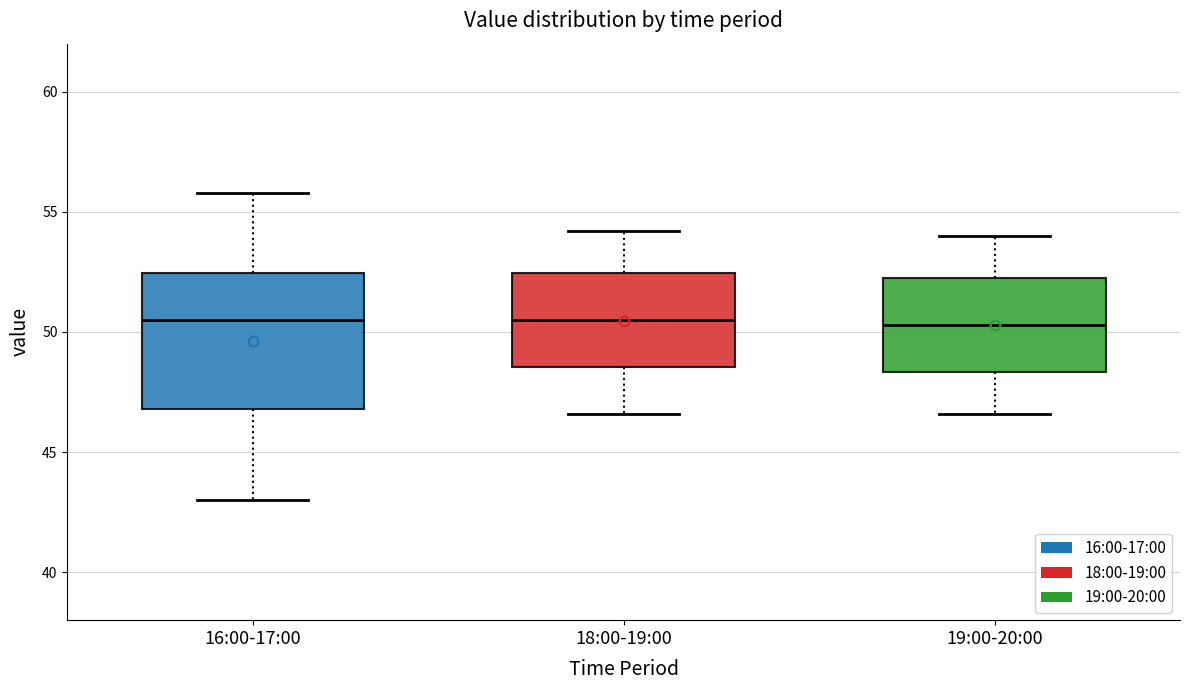

Where does the lower whisker of the box for 18:00-19:00 end on the y-axis? The values are not printed on the chart, so give them approximately, as read against the axis.

46.5